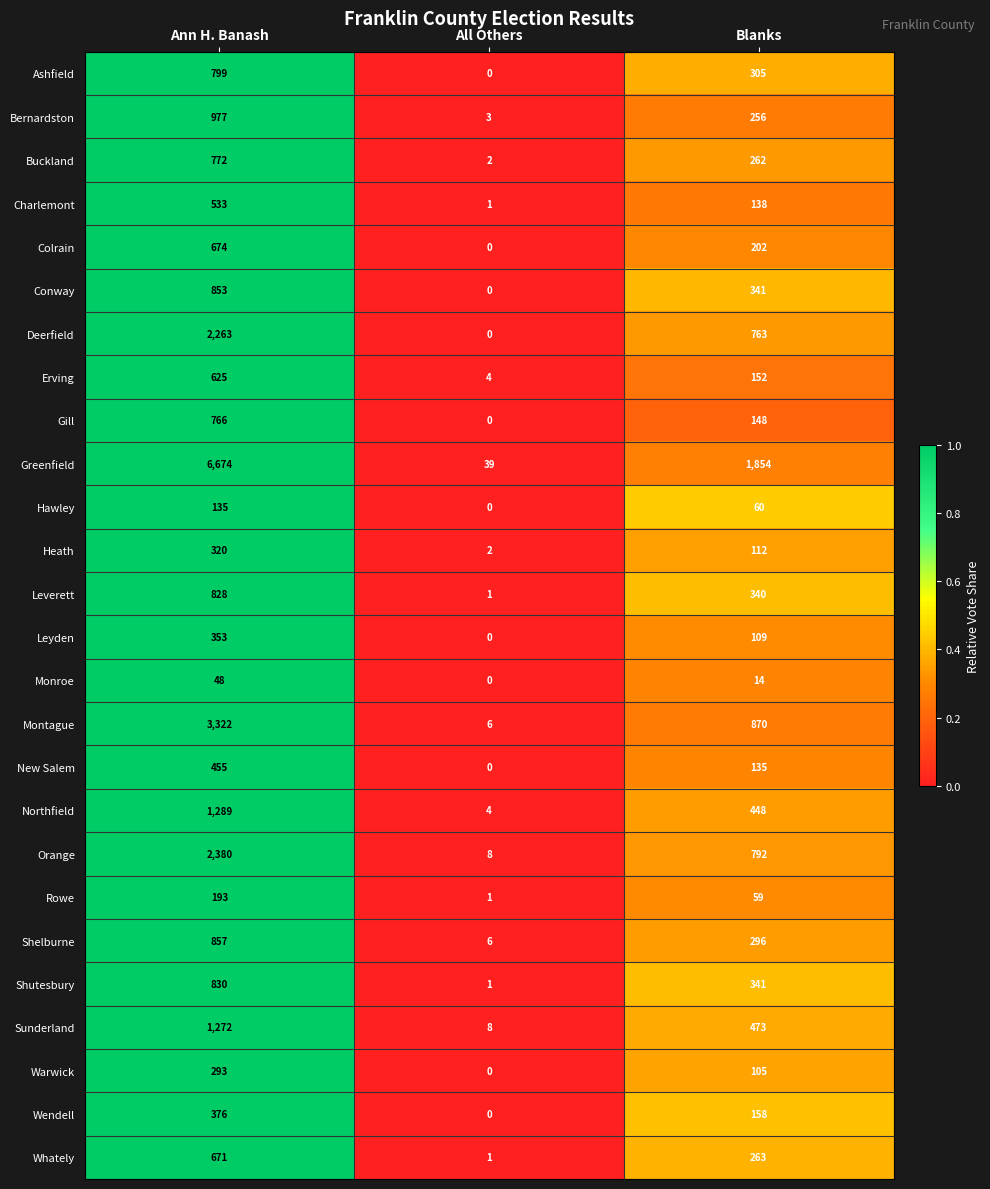

Which series has the widest spread of values?

Greenfield